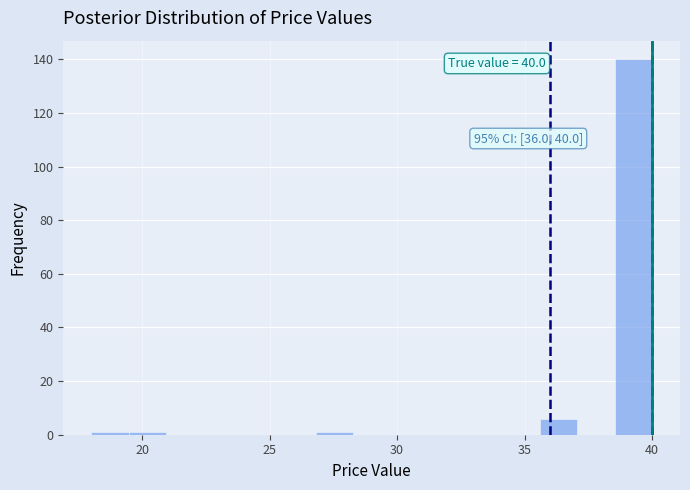

Read against the x-axis, roughly where is the centre of the tallest bar?

39.5